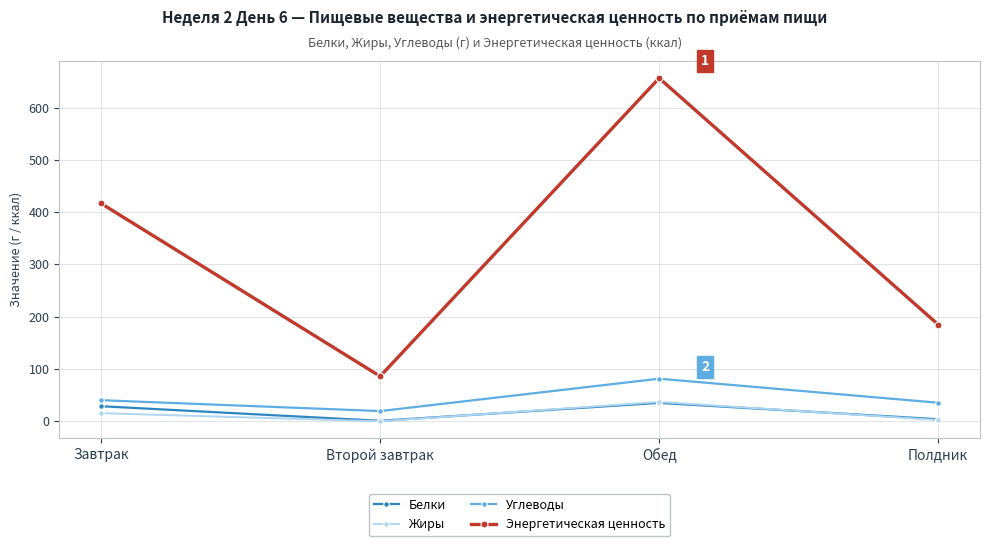

What is the sum of all Белки values?

68.8